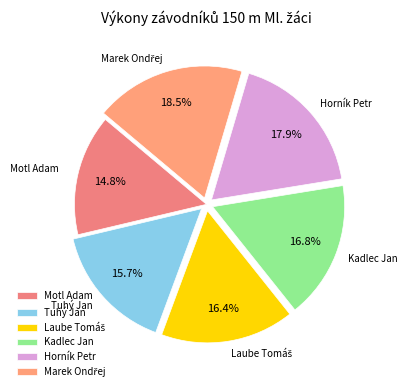

Is there any slice that represents more than half of the pie?

No